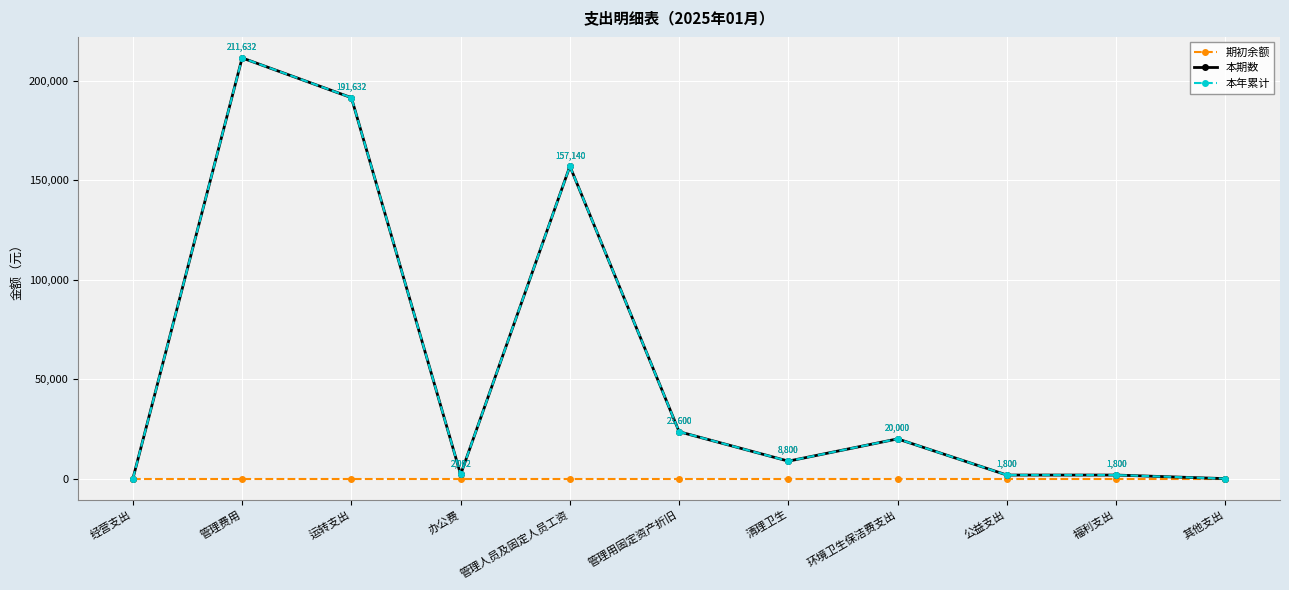

Does the chart have visible grid lines?

Yes